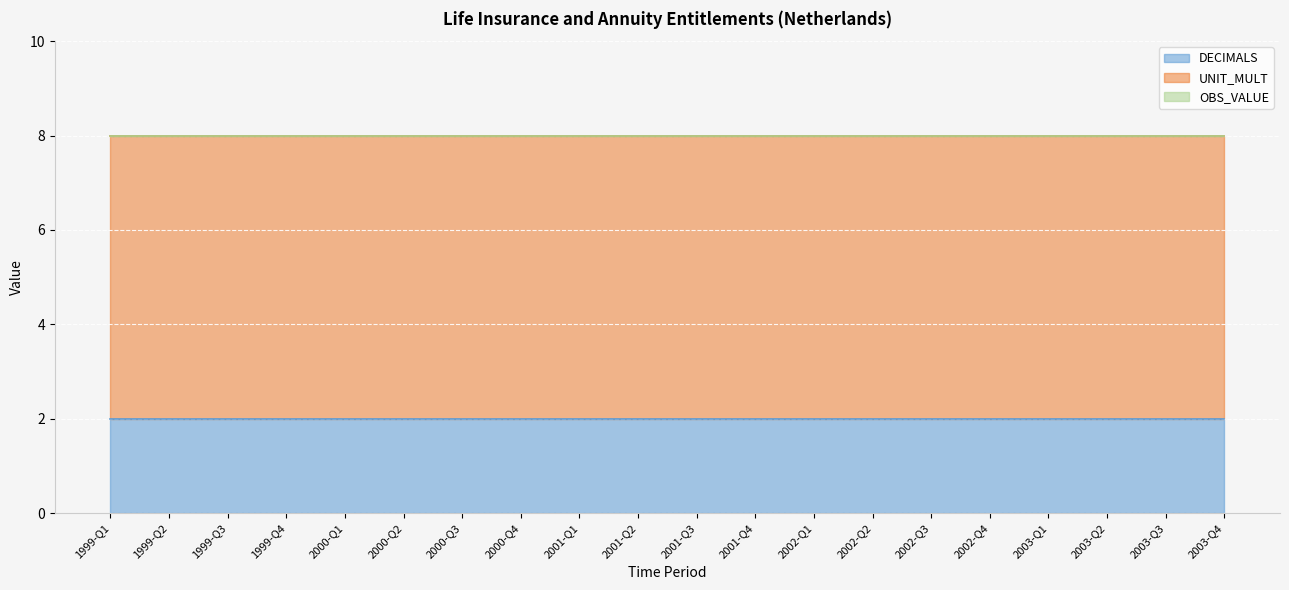

The UNIT_MULT series shows 4 at 2000-Q4. True or false?

False